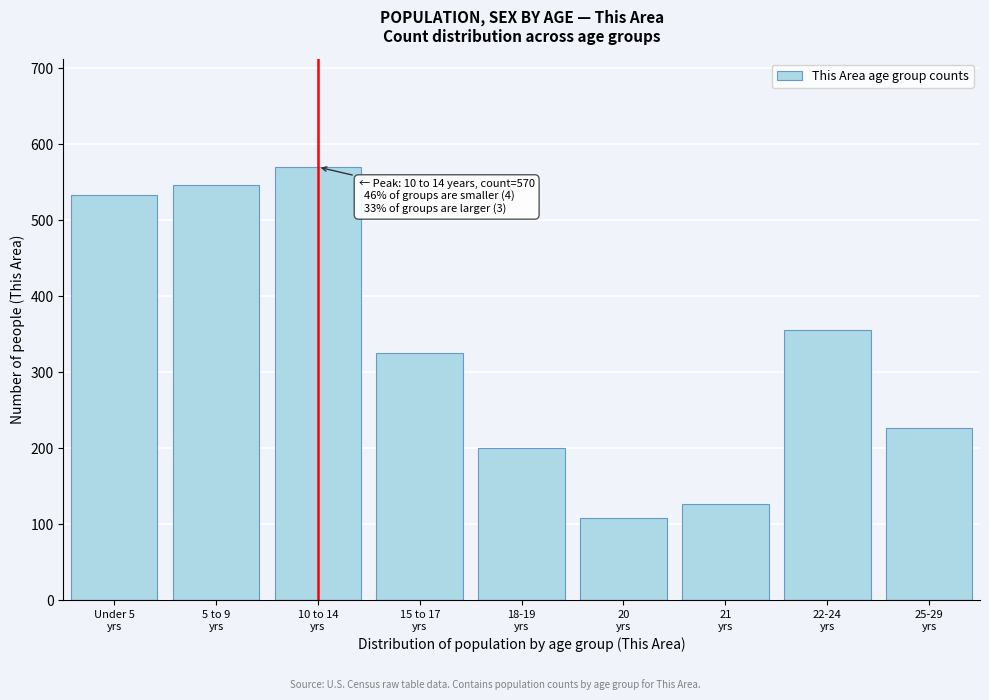

Reading left to right, list all the values displayed in this chart.

533	546	570	326	200	108	127	356	227